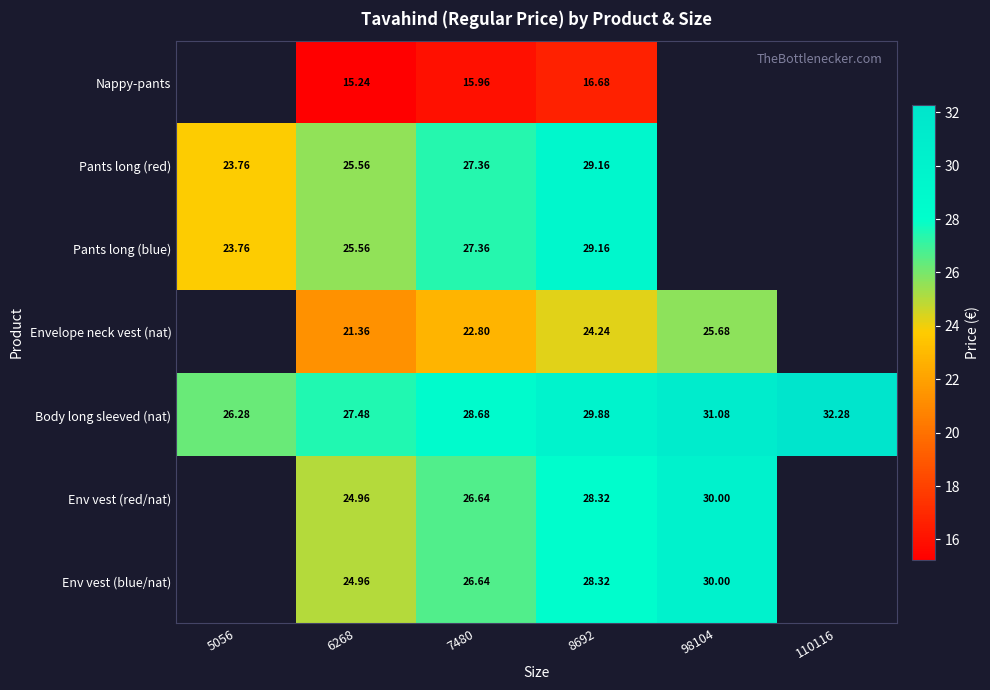

How many data points does each series have?

6